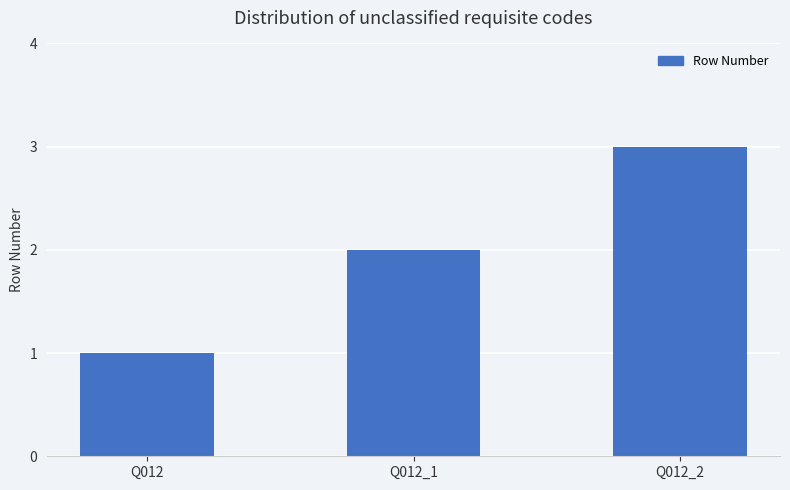

Which has a higher value, Q012 or Q012_1?

Q012_1